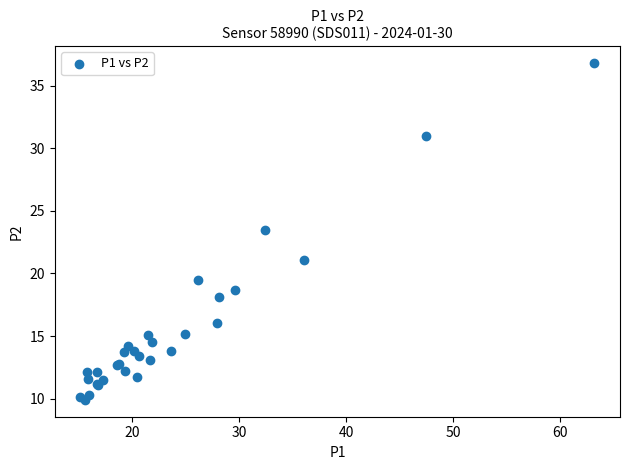

What Y value in the scatter plot is closest to 23?

23.5